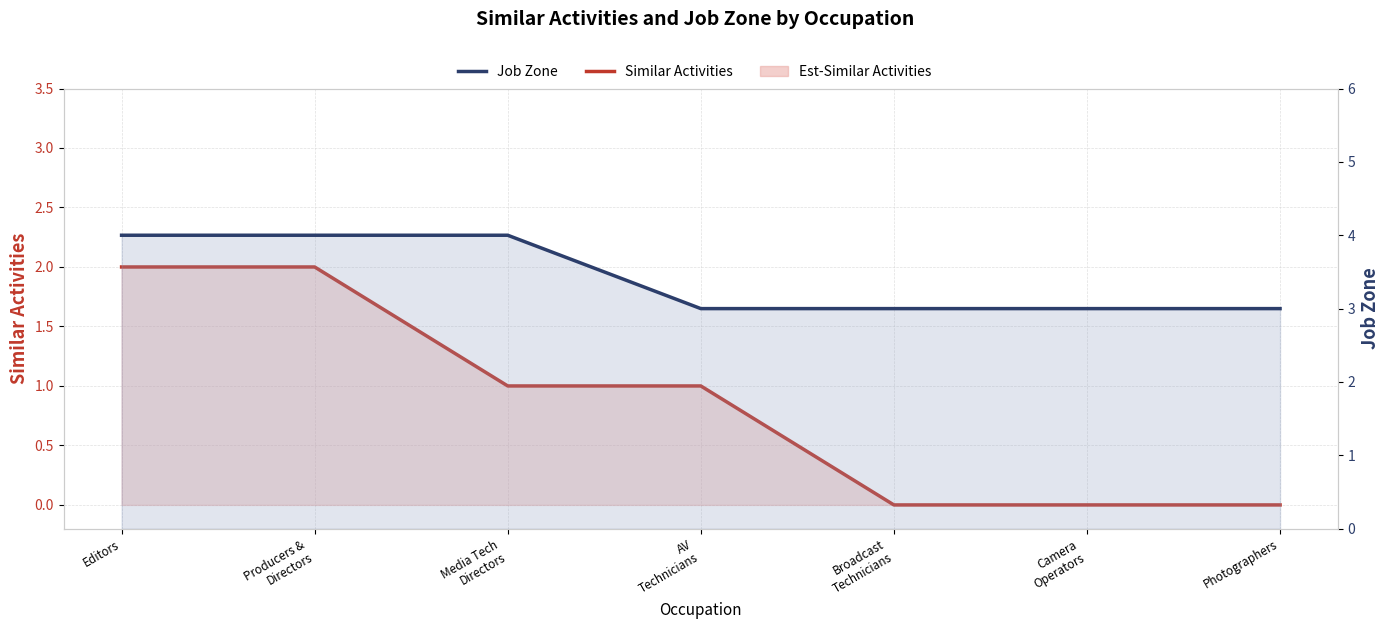

What is the highest value of the Similar Activities series?

2